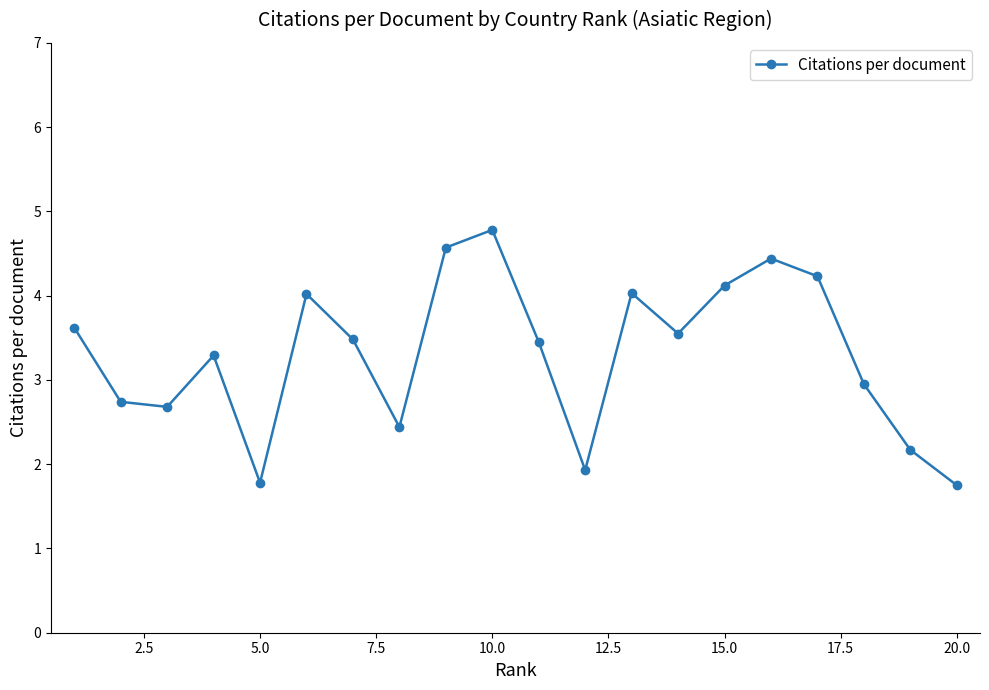

Does the chart display data point markers on the line(s)?

Yes